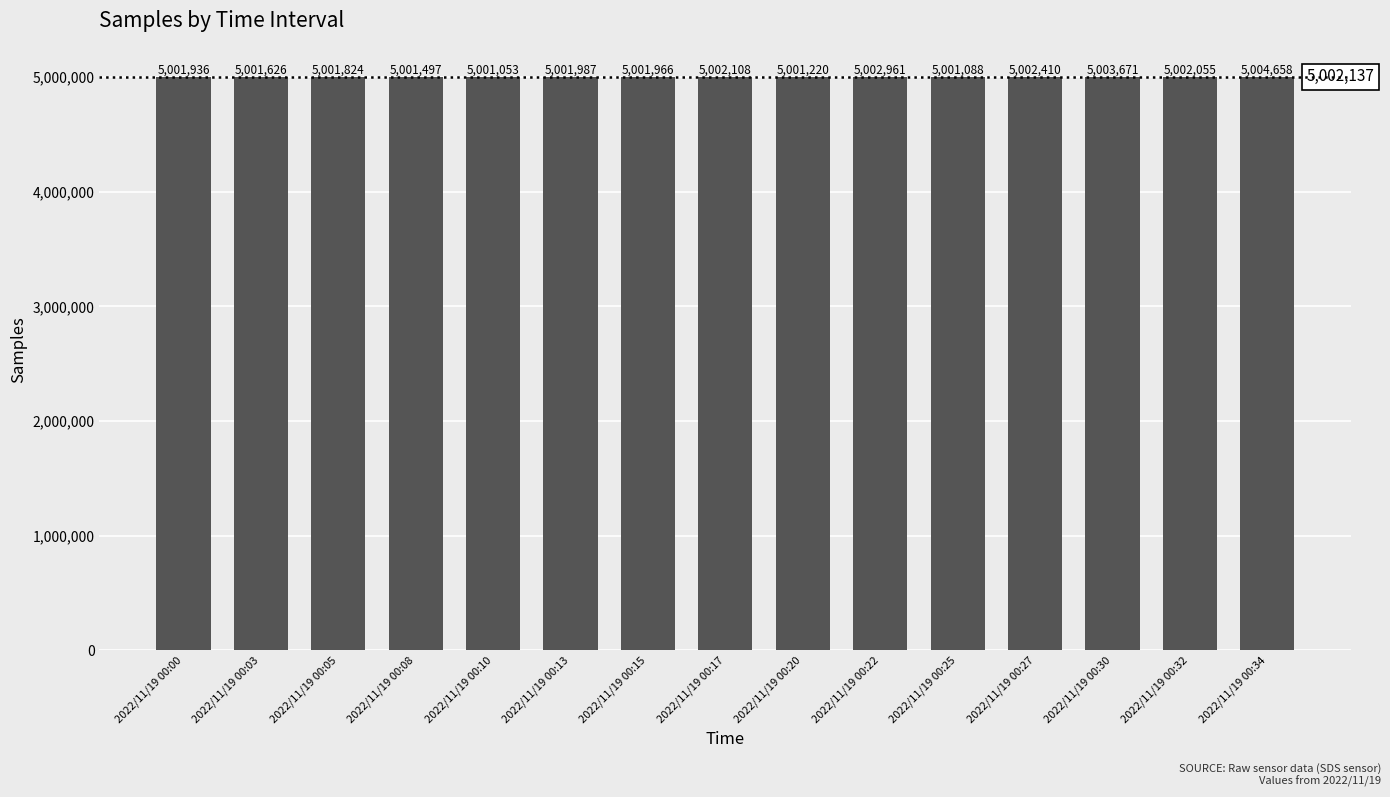

At which label is the value closest to 5002855?

2022/11/19 00:22